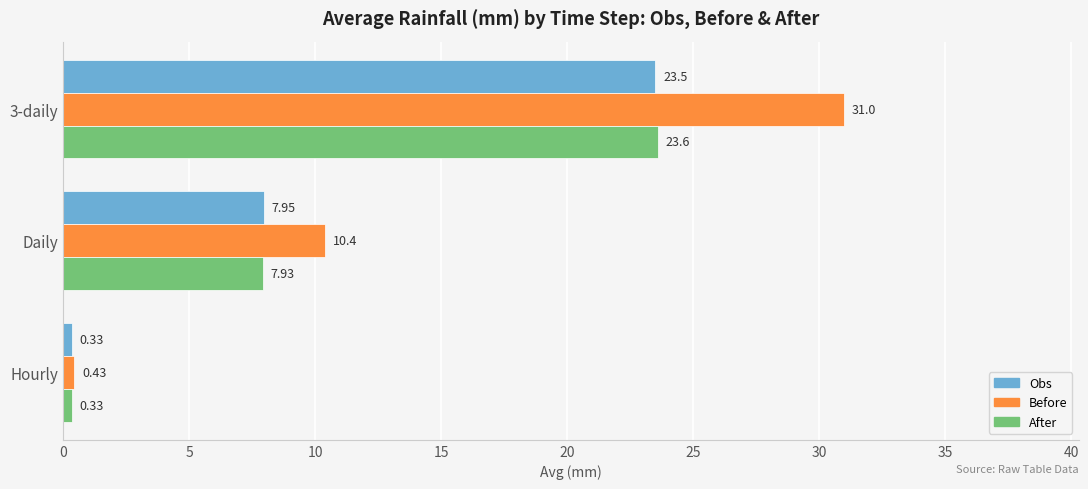

Which series has the largest total across all categories?

Before